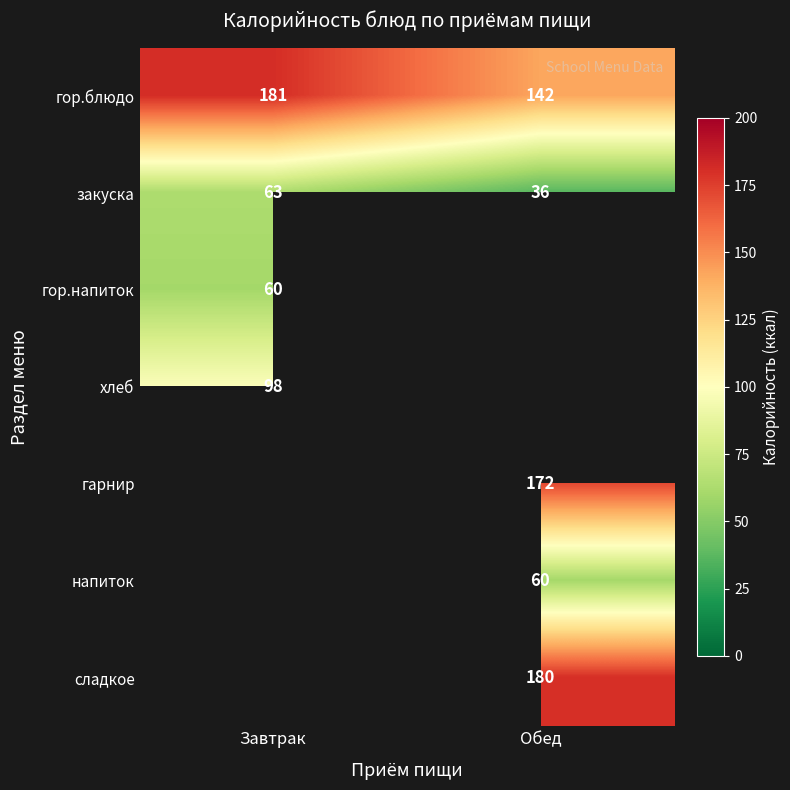

The value of закуска at Обед is 36. True or false?

True